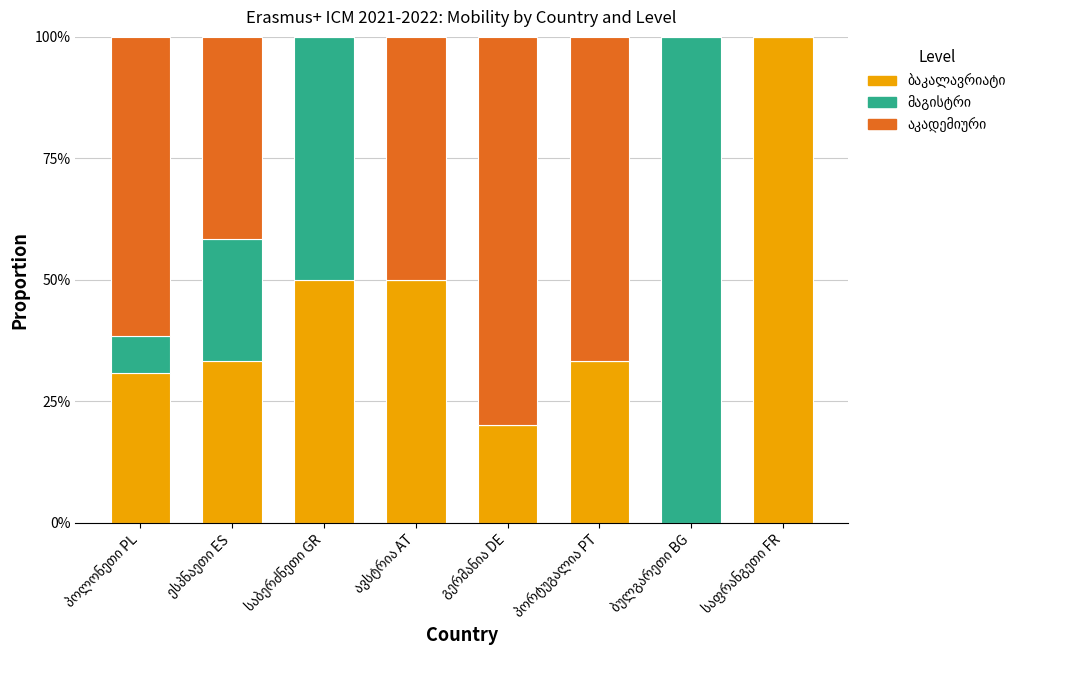

At how many categories does at least one series exceed 0?

8